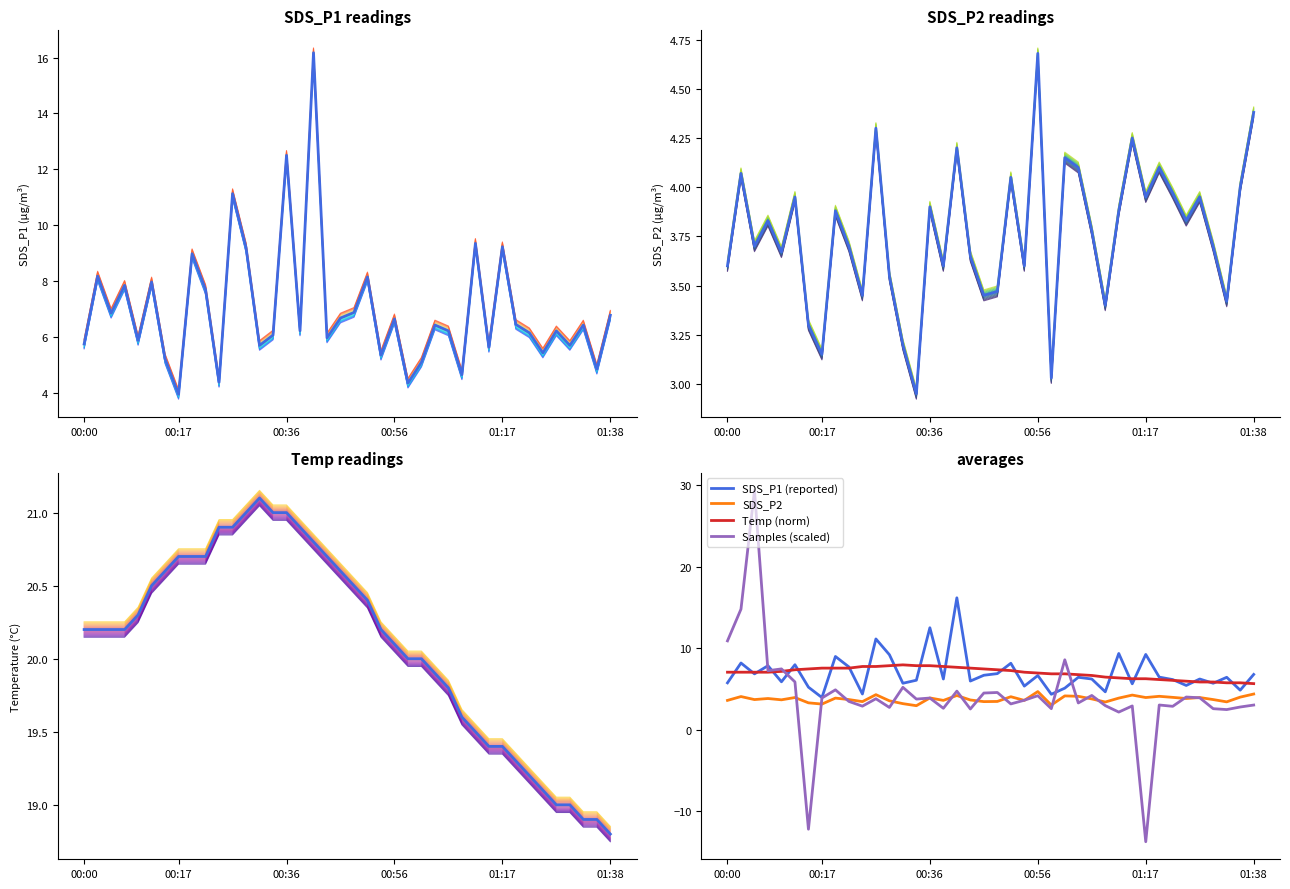

What value does the SDS_P2 series have at 01:17?

3.9